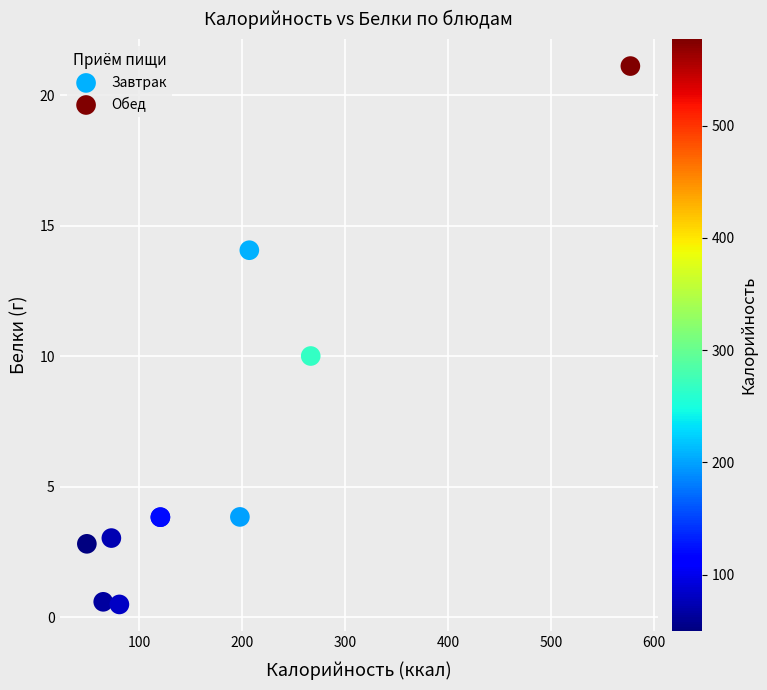

Which series contains the highest Y value?

Обед